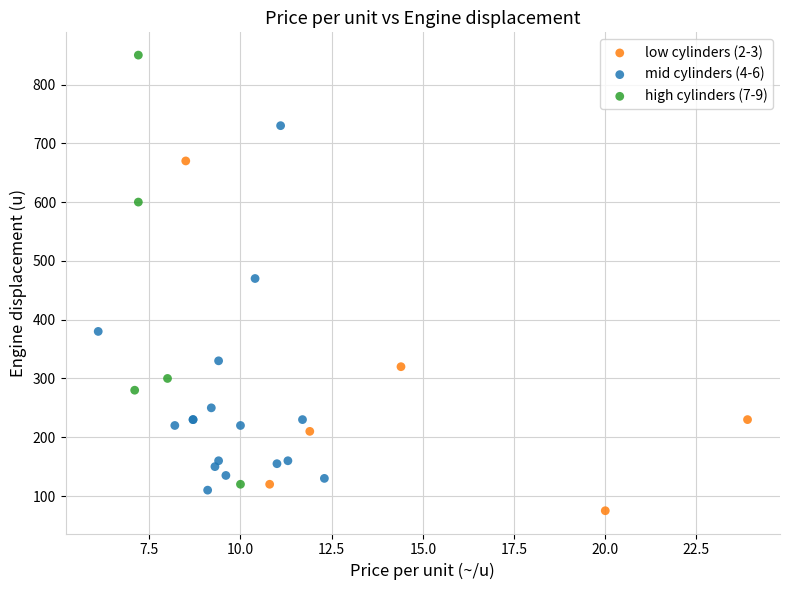

Which series contains the highest Y value?

high cylinders (7-9)